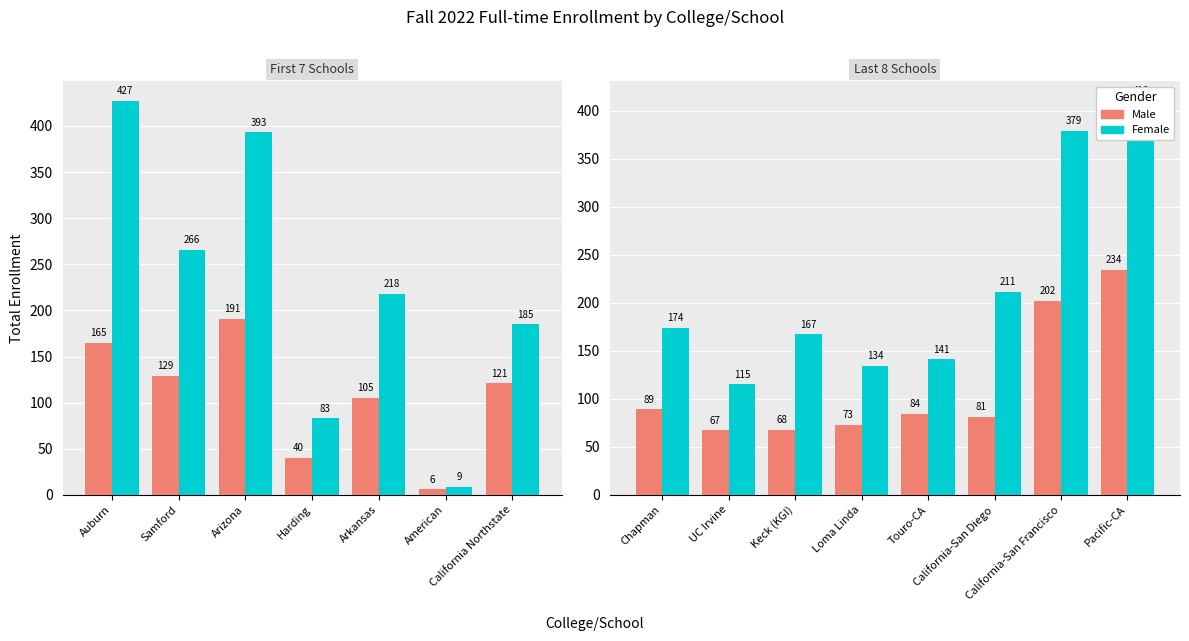

Which series has the widest spread of values?

Female